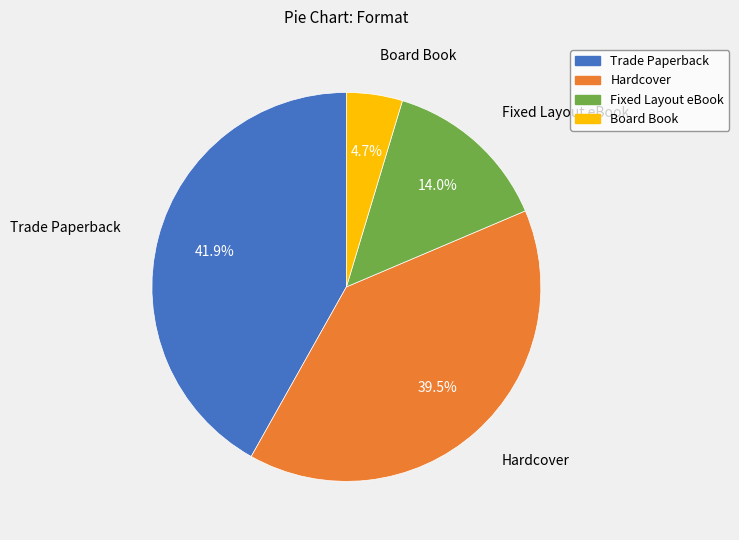

Which slice is the largest?

Trade Paperback